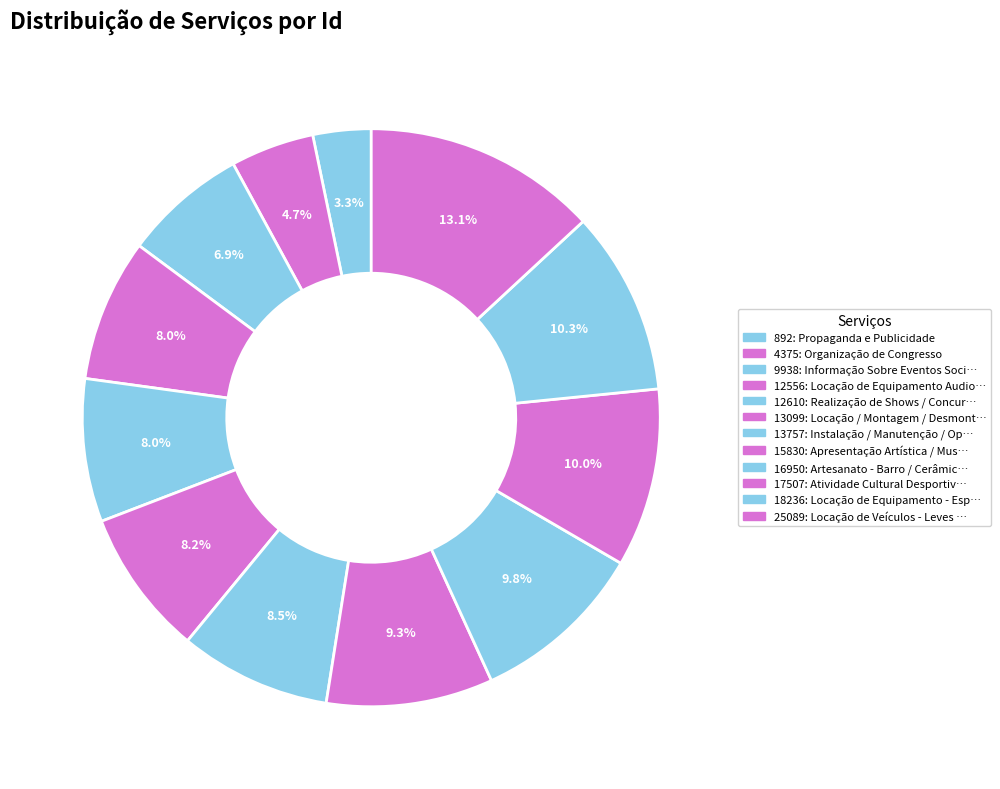

Rank the categories by value from lowest to highest.

892: Propaganda e Publicidade, 4375: Organização de Congresso, 9938: Informação Sobre Eventos Sociais, 12556: Locação de Equipamento Audiovisual, 12610: Realização de Shows / Concursos, 13099: Locação / Montagem / Desmontagem, 13757: Instalação / Manutenção / Operação, 15830: Apresentação Artística / Musical, 16950: Artesanato - Barro / Cerâmica, 17507: Atividade Cultural Desportiva, 18236: Locação de Equipamento - Esporte, 25089: Locação de Veículos - Leves / Pesados